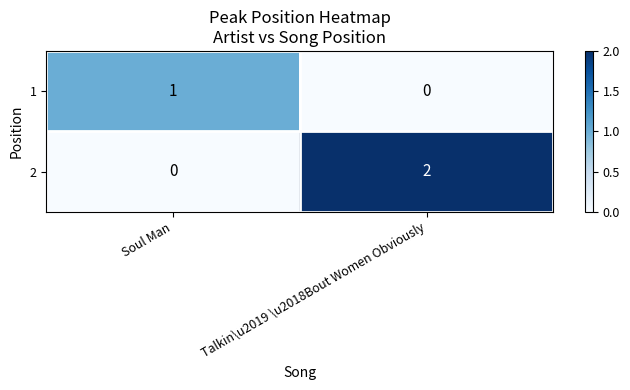

List the series in order of their peak value, highest first.

2, 1